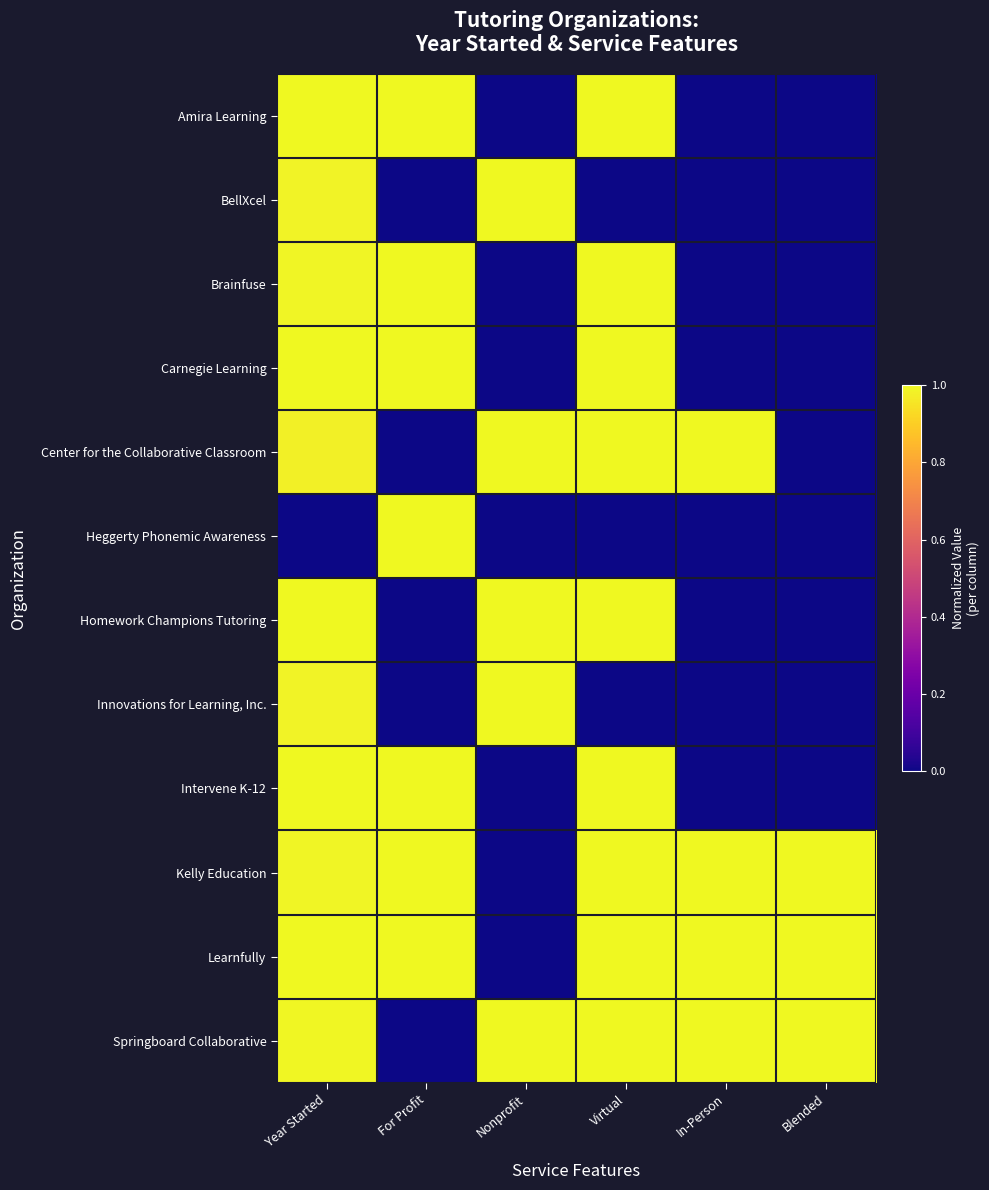

What is the spread (max minus min) of values at Blended?

1.0